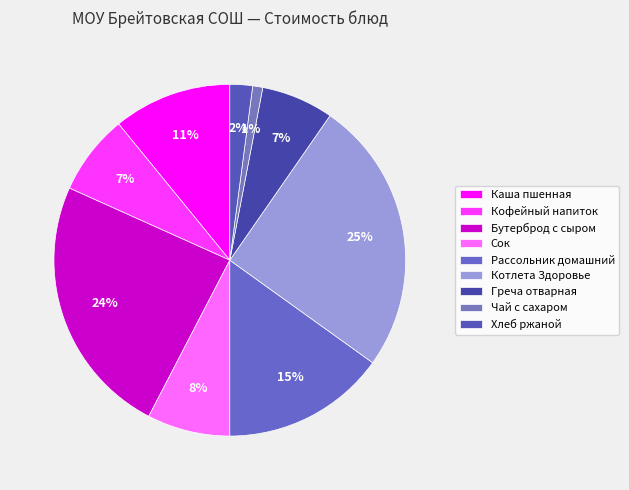

Is Бутерброд с сыром the majority of the pie?

No